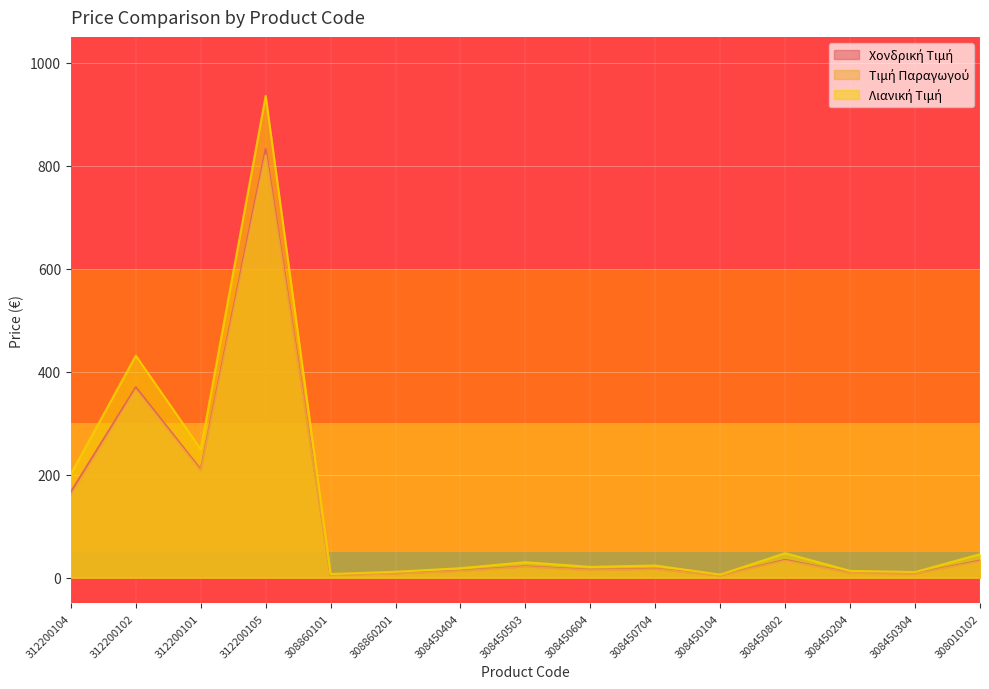

What is the minimum value shown in the chart?

4.1